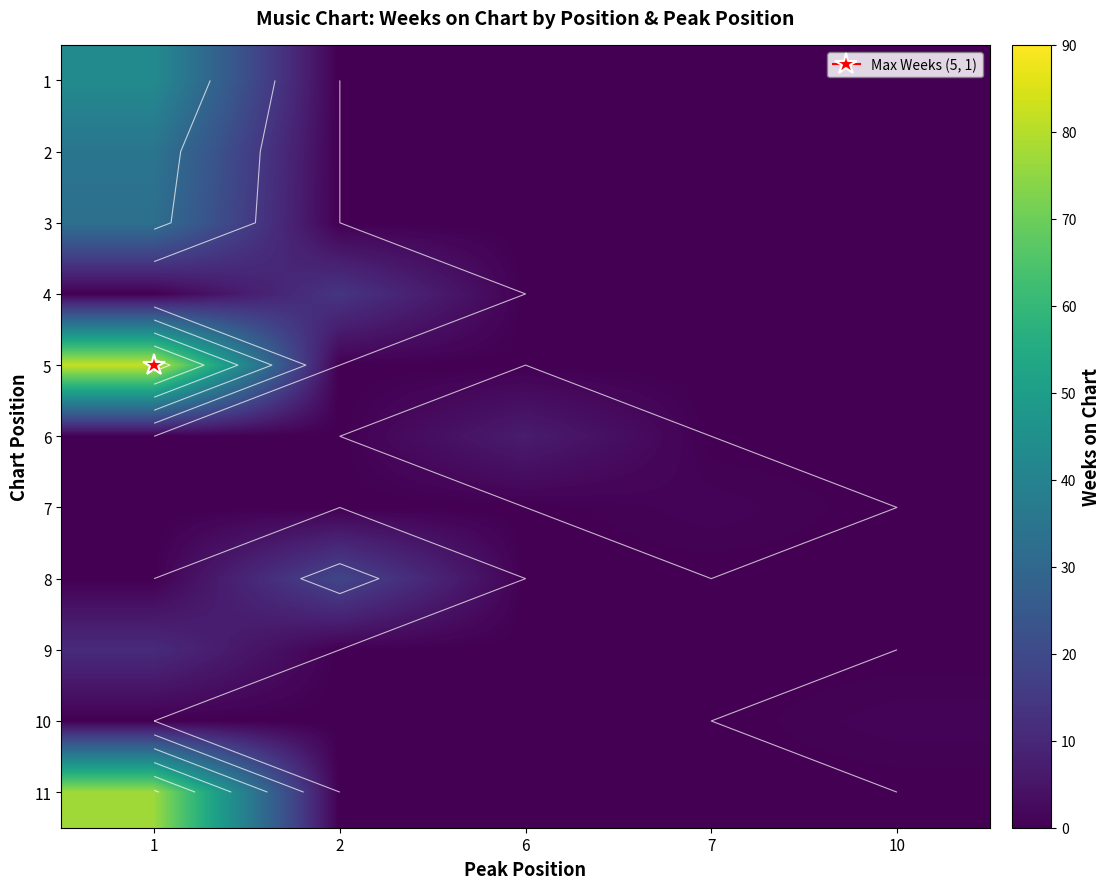

What is the difference between the highest and lowest values at 2?

19